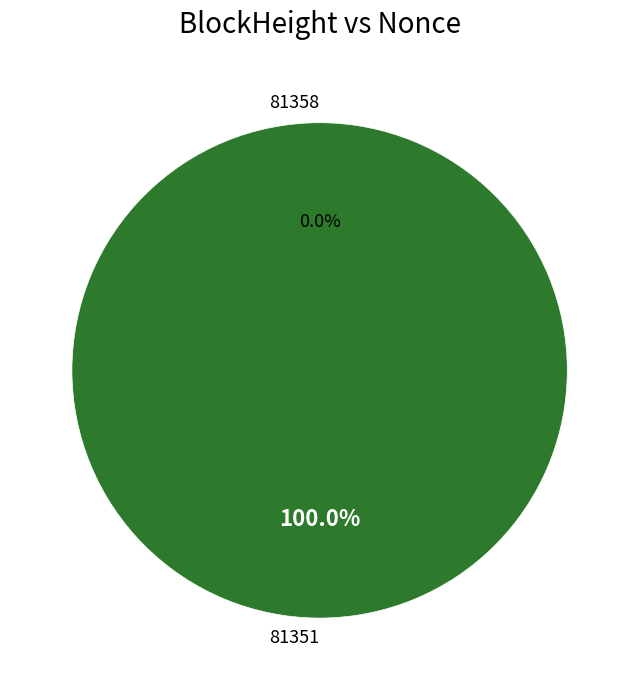

The 81351 slice represents 94% of the pie. True or false?

False